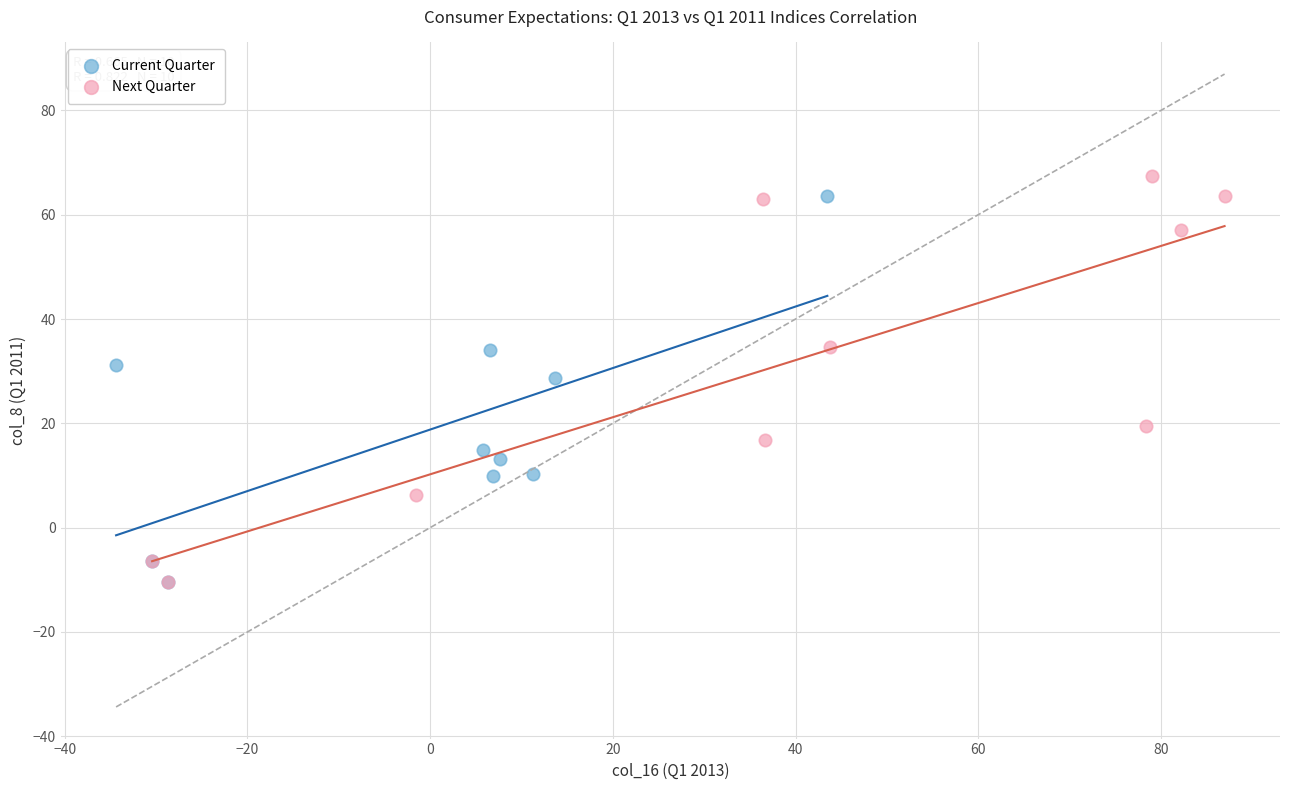

Which series has the widest spread of Y values?

Next Quarter